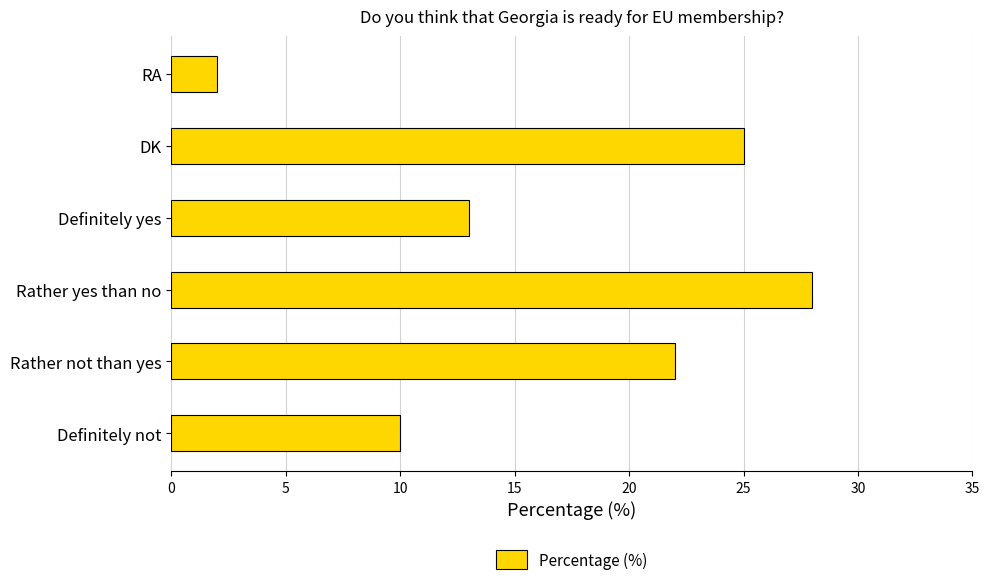

Which label corresponds to the largest value in the chart?

Rather yes than no